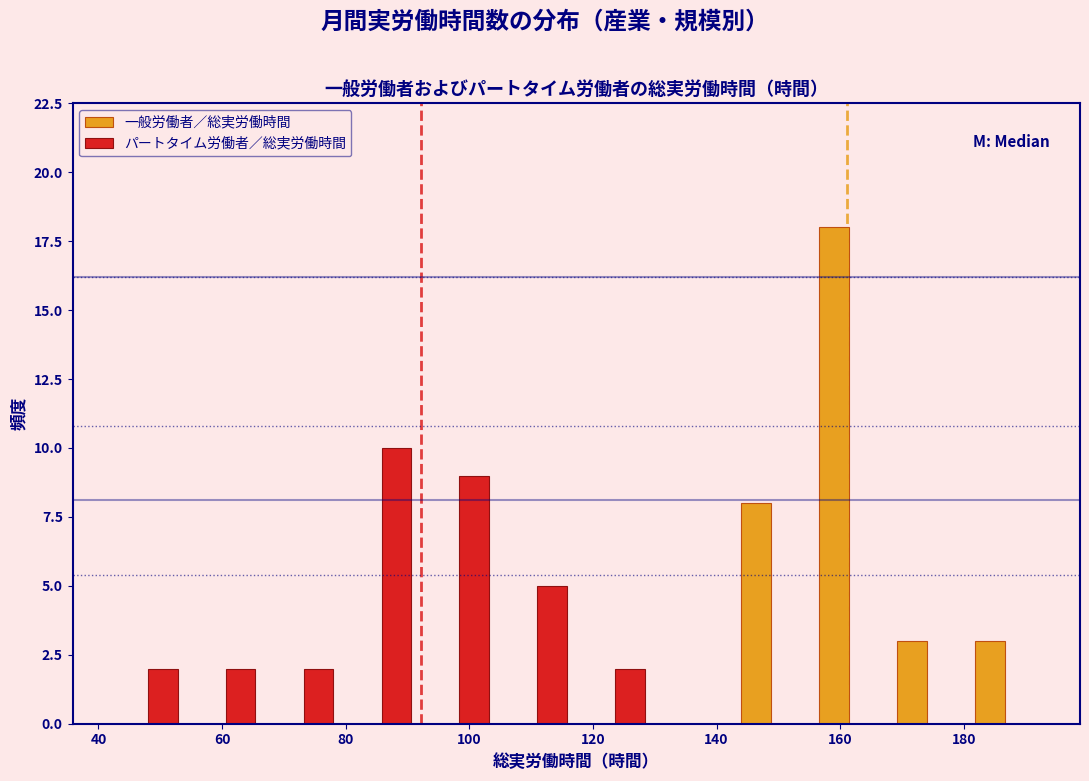

What is the height of the 一般労働者／総実労働時間 bar covering 180 to 192 on the x-axis? Neither the bar edges nor the heights are printed on the chart, so give them approximately, as read against the axes.

3